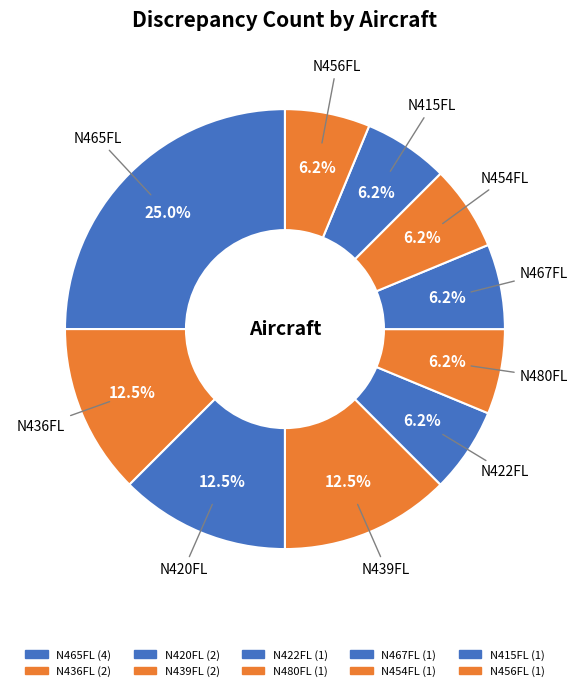

How many slices are in this pie chart?

10